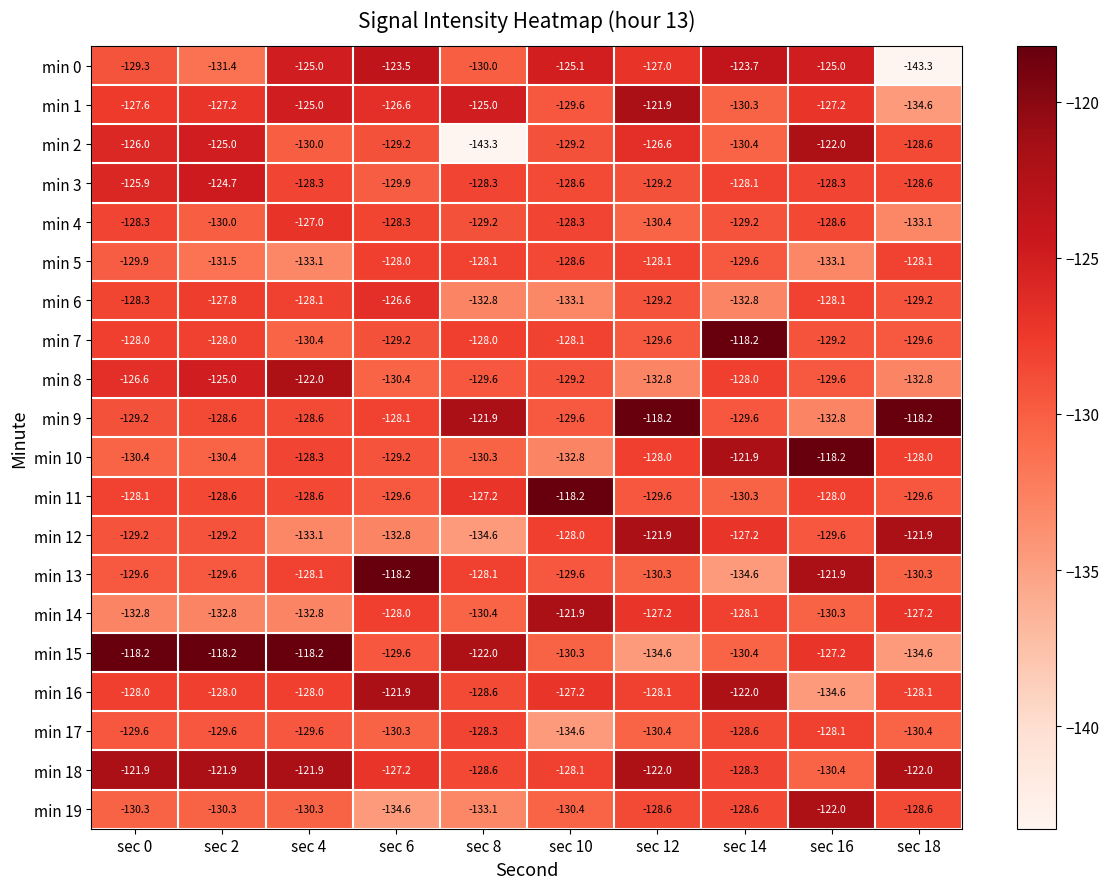

At which label is min 1 closest to -128?

sec 0